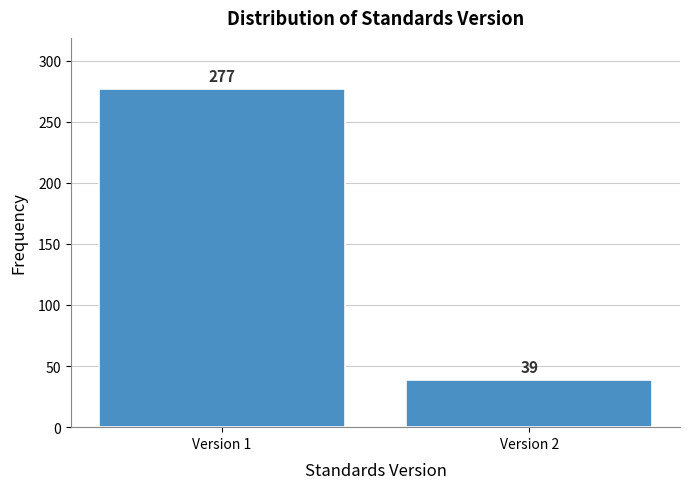

Reading left to right, what are all the values shown in this chart?

Version 1=277	Version 2=39